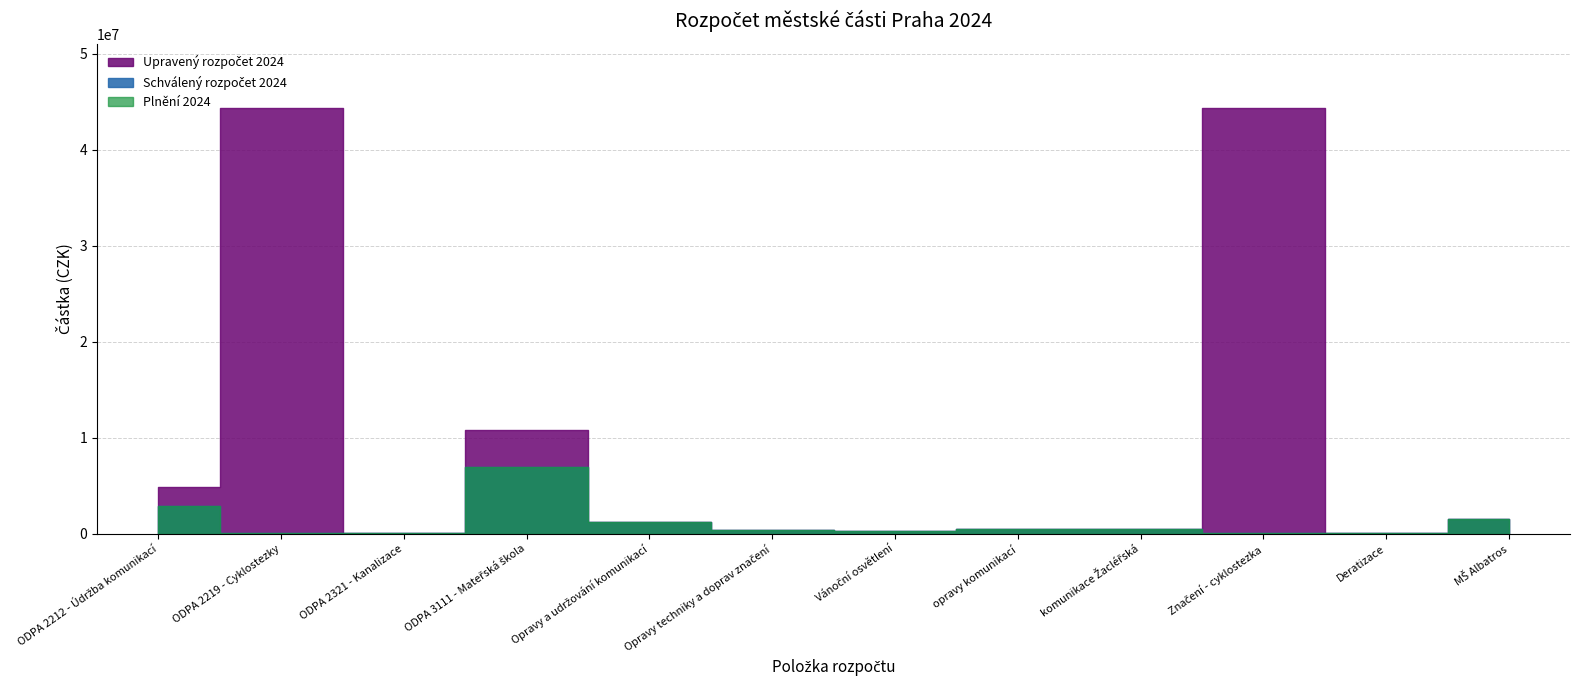

At which label does Upravený rozpočet 2024 reach its peak?

ODPA 2219 - Cyklostezky